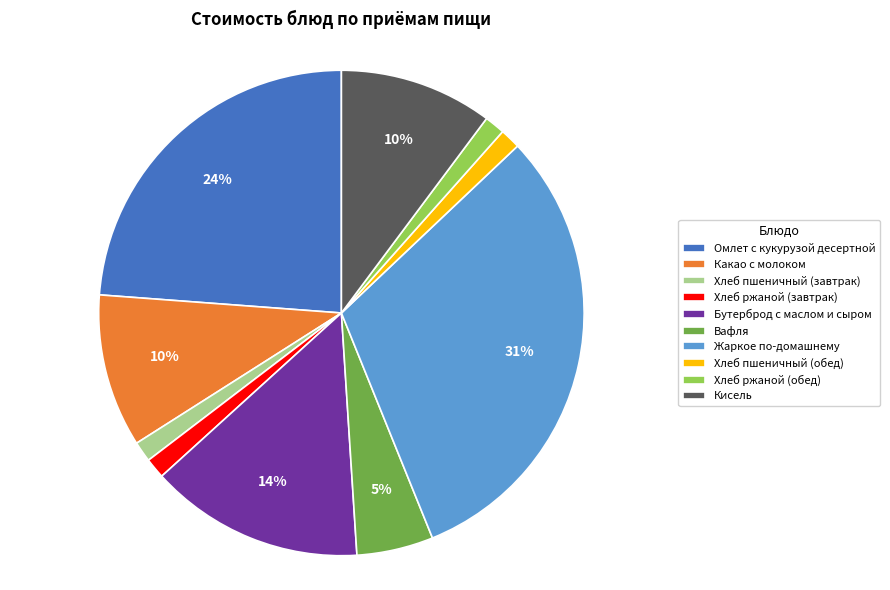

Is the sum of Хлеб пшеничный (обед) and Омлет с кукурузой десертной greater than half?

No